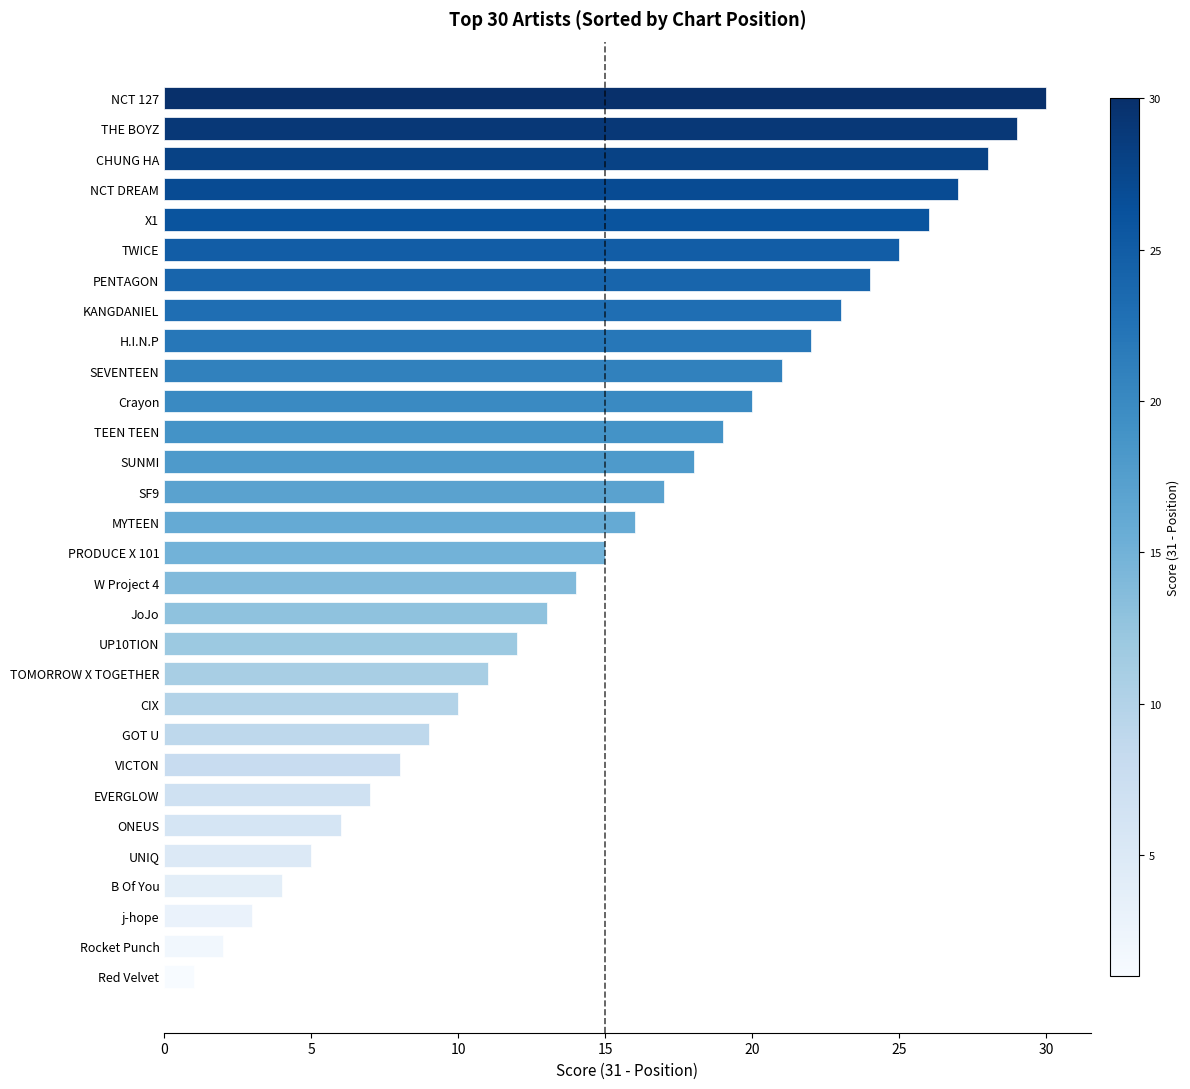

Rank the categories by value from lowest to highest.

Red Velvet, Rocket Punch, j-hope, B Of You, UNIQ, ONEUS, EVERGLOW, VICTON, GOT U, CIX, TOMORROW X TOGETHER, UP10TION, JoJo, W Project 4, PRODUCE X 101, MYTEEN, SF9, SUNMI, TEEN TEEN, Crayon, SEVENTEEN, H.I.N.P, KANGDANIEL, PENTAGON, TWICE, X1, NCT DREAM, CHUNG HA, THE BOYZ, NCT 127